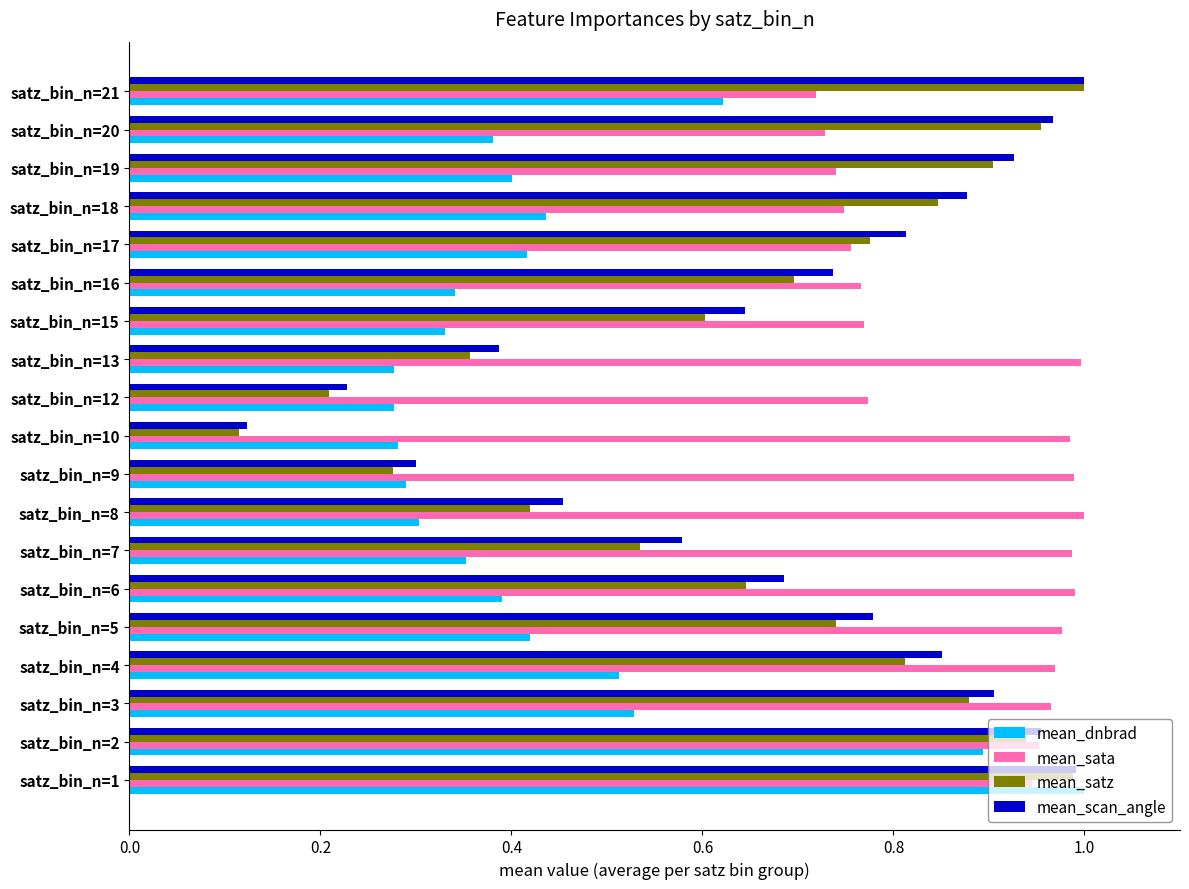

What is the total value across all series at satz_bin_n=17?

2.8